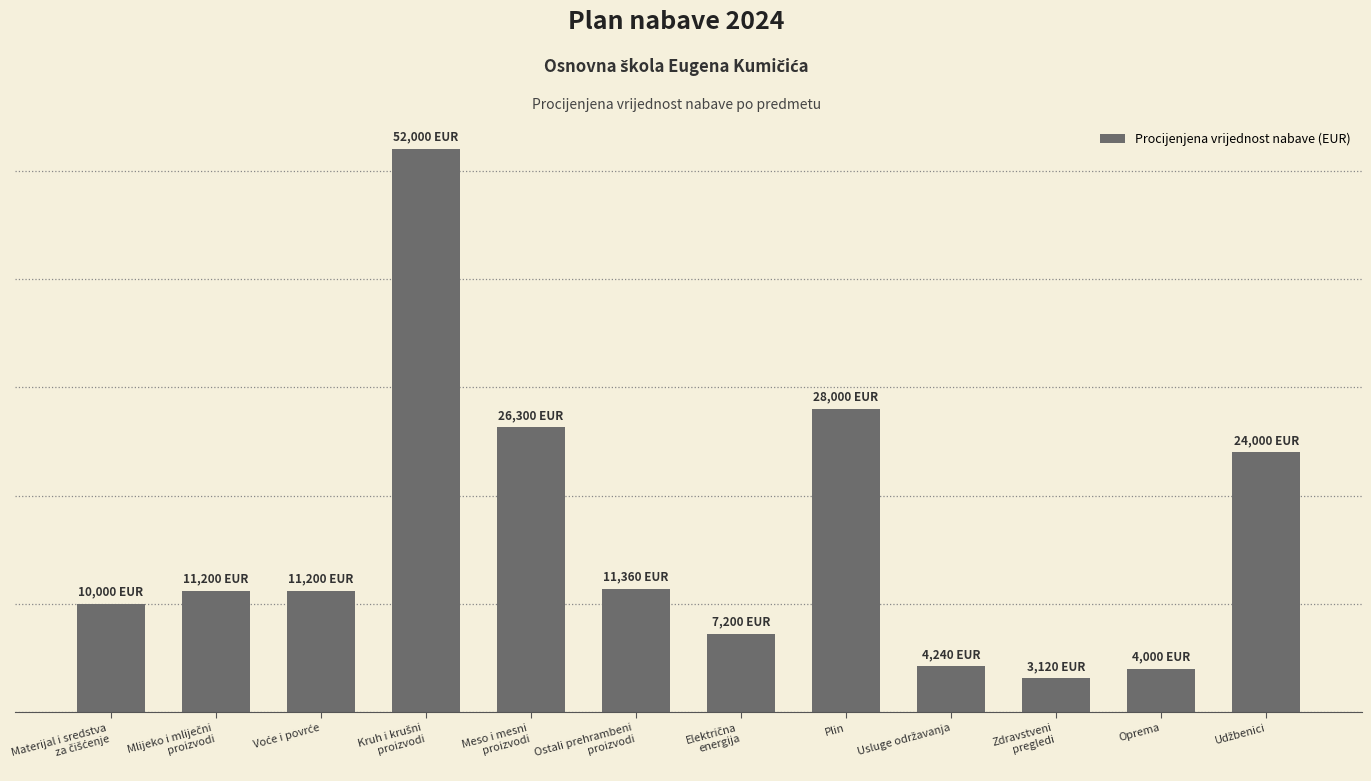

Which label corresponds to the smallest value in the chart?

Zdravstveni
pregledi